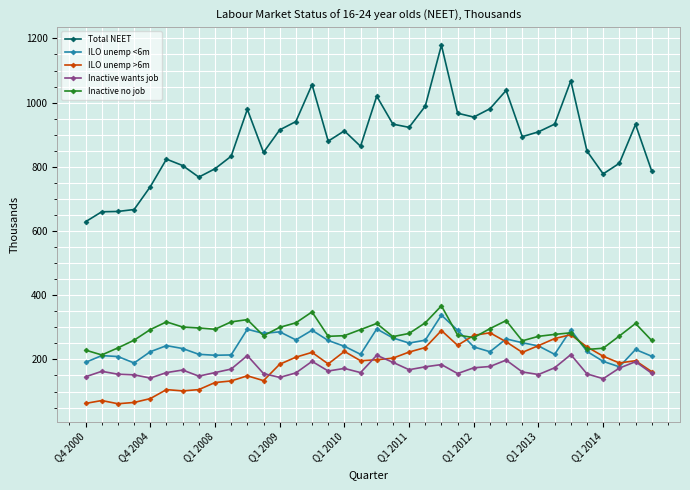

What is the minimum value for Inactive wants job?

140